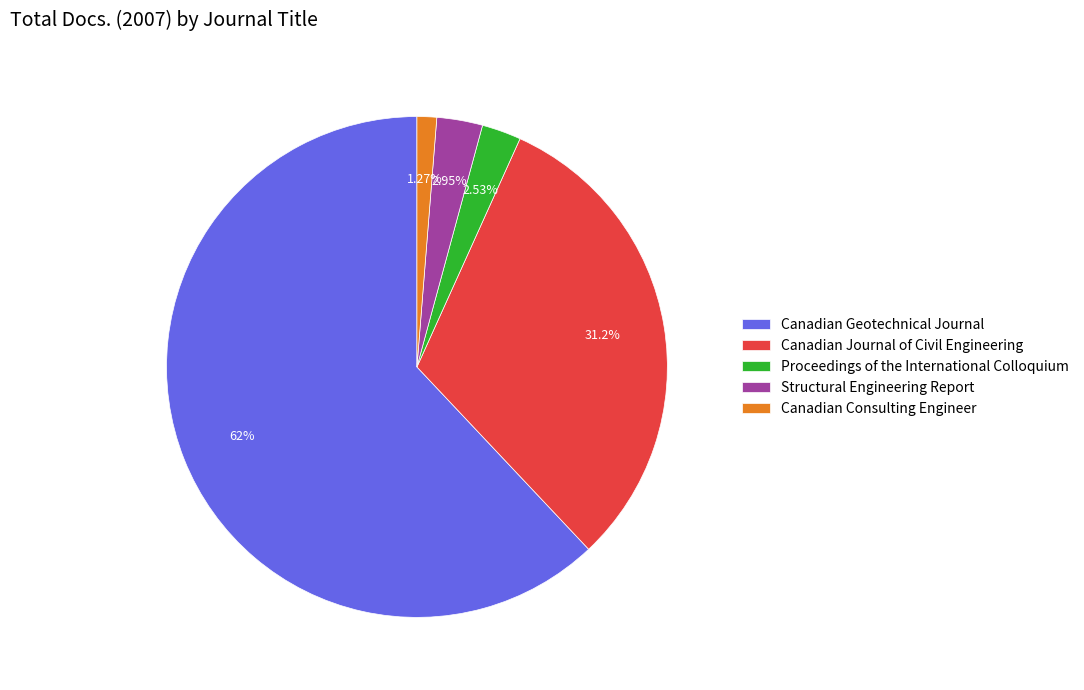

How many slices are in this pie chart?

5